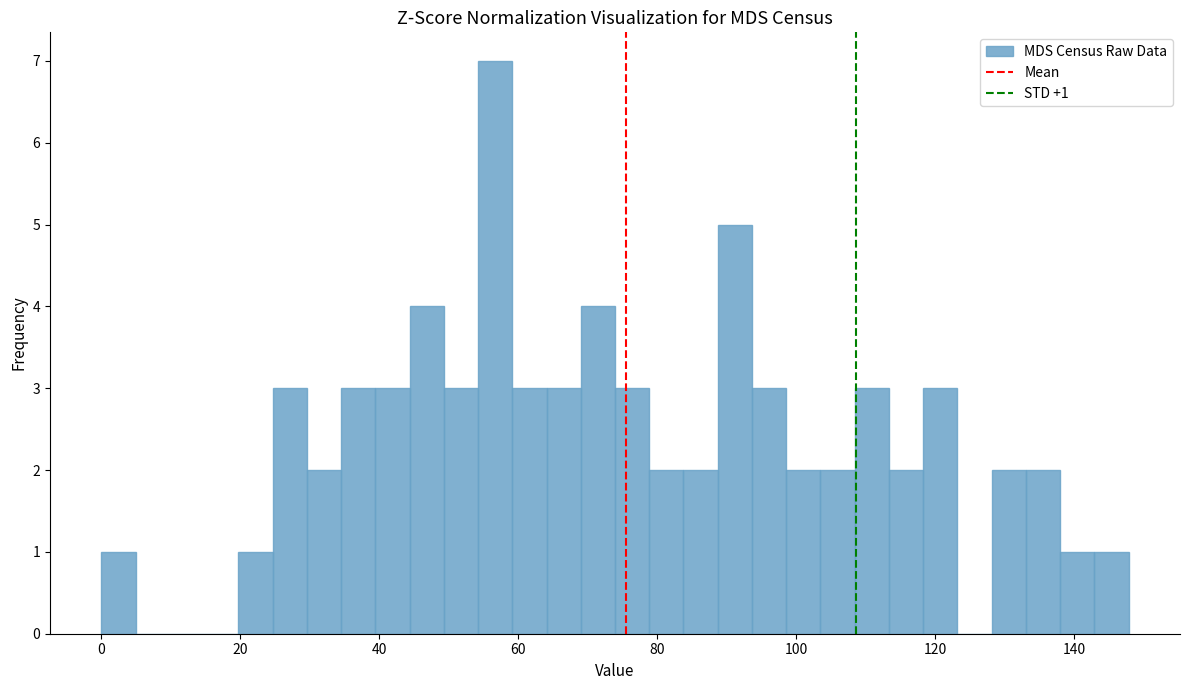

Read against the x-axis, roughly where is the centre of the tallest bar?

56